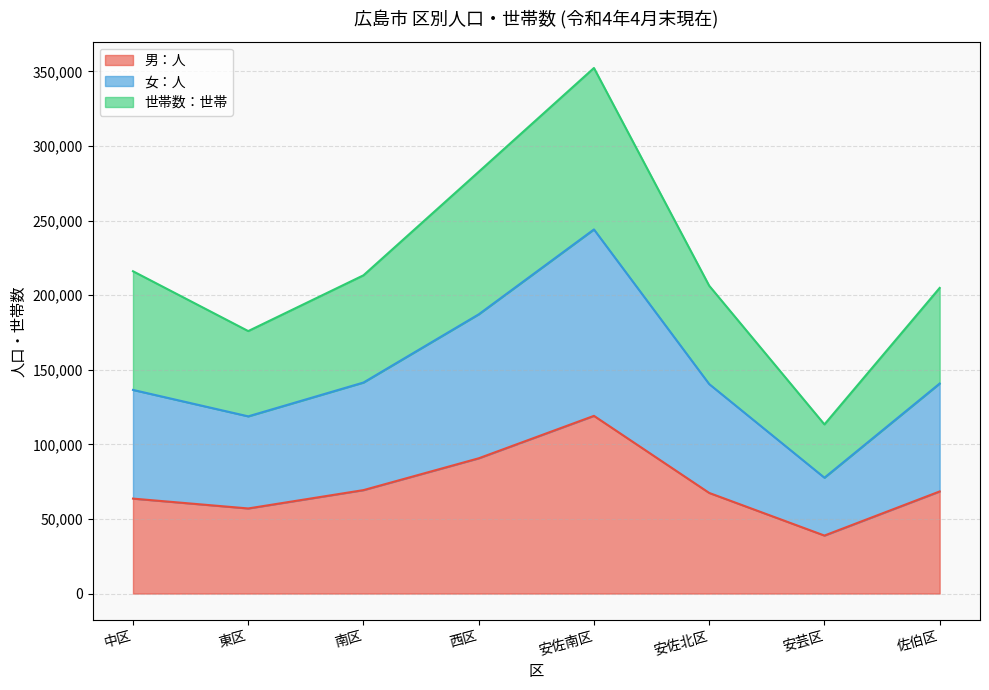

Is the value of 女：人 at 中区 greater than the value of 男：人 at 南区?

Yes